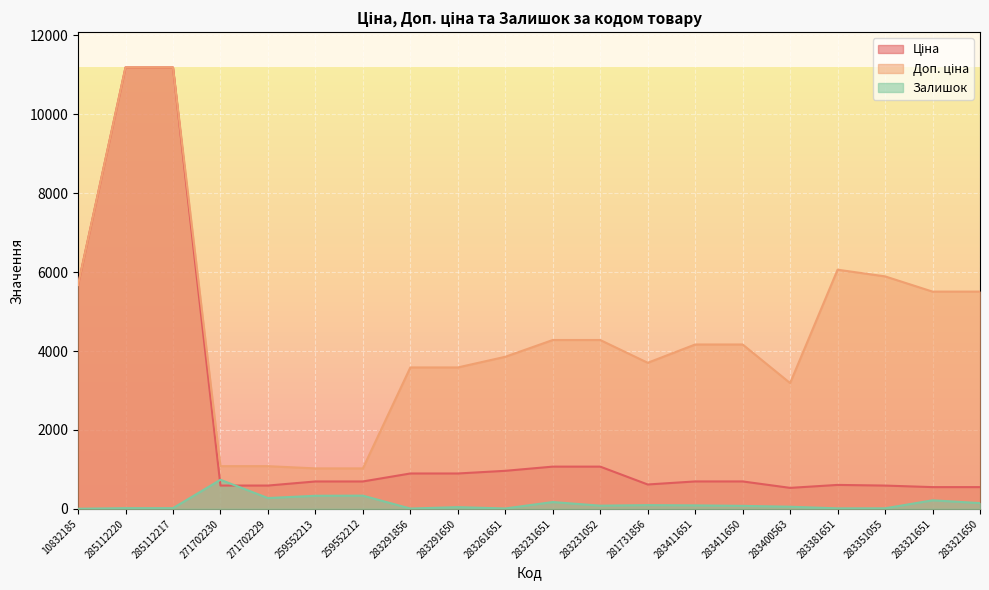

Reading left to right, transcribe all the data shown in this chart.

Ціна: 10832185=5673.8	285112220=11188.2	285112217=11188.2	271702230=589.9	271702229=589.9	259552213=693.7	259552212=693.7	283291856=895.9	283291650=895.9	283261651=963.5	283231651=1069.8	283231052=1069.8	281731856=617.0	283411651=694.3	283411650=694.3	283400563=531.3	283381651=606.1	283351055=589.2	283321651=550.6	283321650=550.6
Доп. ціна: 10832185=5673.8	285112220=11188.2	285112217=11188.2	271702230=1081.7	271702229=1081.7	259552213=1024.6	259552212=1024.6	283291856=3583.6	283291650=3583.6	283261651=3854.0	283231651=4279.1	283231052=4279.1	281731856=3701.9	283411651=4165.6	283411650=4165.6	283400563=3187.6	283381651=6061.2	283351055=5892.2	283321651=5505.8	283321650=5505.8
Залишок: 10832185=2.0	285112220=17.0	285112217=17.0	271702230=736.0	271702229=273.0	259552213=331.0	259552212=334.0	283291856=7.0	283291650=43.0	283261651=9.0	283231651=172.0	283231052=80.0	281731856=94.0	283411651=87.0	283411650=75.0	283400563=53.0	283381651=12.0	283351055=13.0	283321651=216.0	283321650=145.0